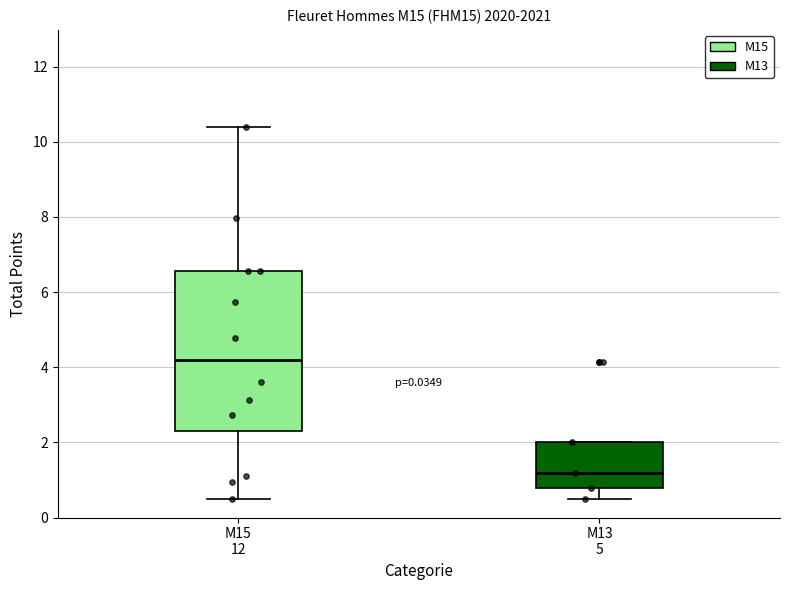

Reading left to right, transcribe this box plot: for each box, give where its median line is, the range the box spans, and where its two whiskers end, as read against the y-axis. The values are not printed on the chart, so give them approximately, as read against the axis.

M15 12: median 4.2, box 2.4 to 6.6, whiskers 0.6 to 10.4
M13 5: median 1.2, box 0.8 to 2.0, whiskers 0.6 to 2.0